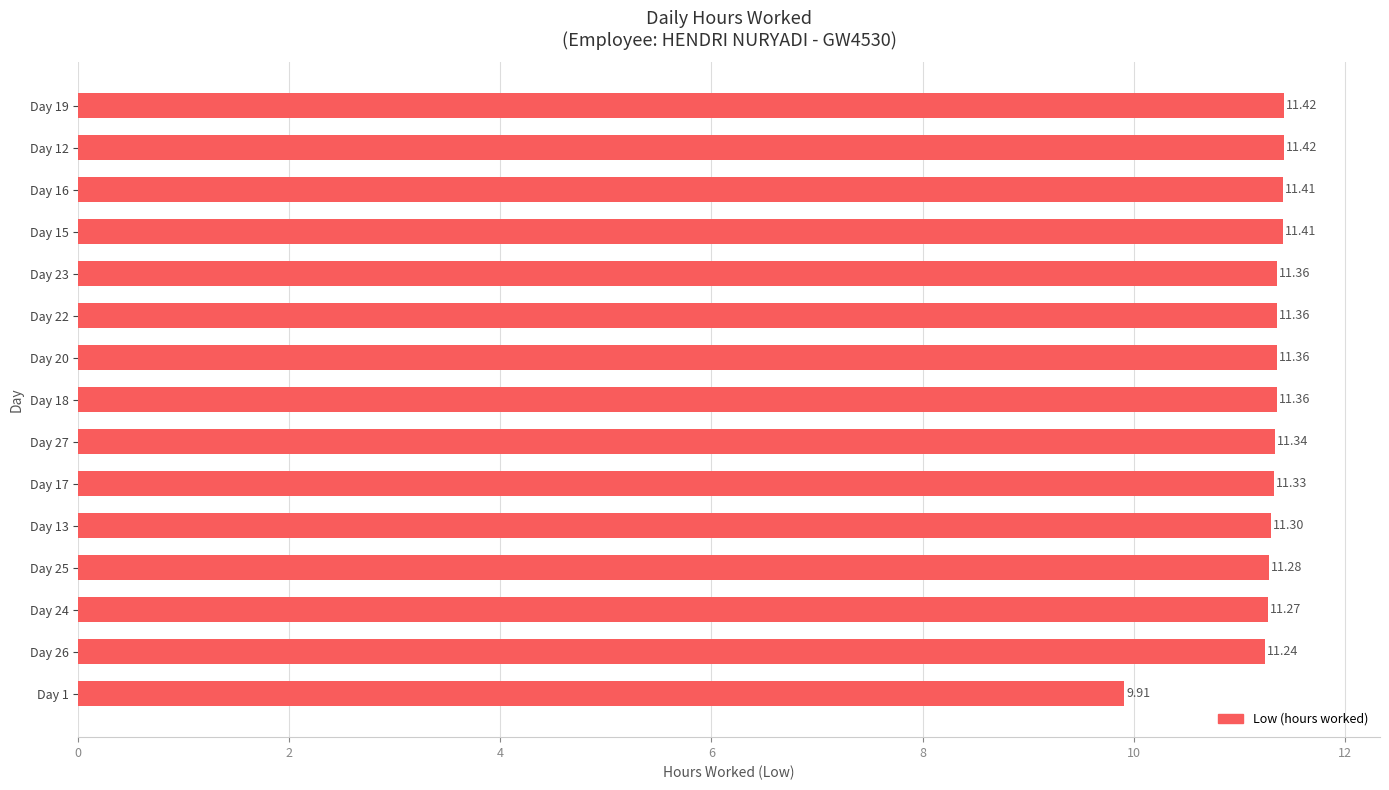

What is the change in value from Day 26 to Day 22?

+0.1